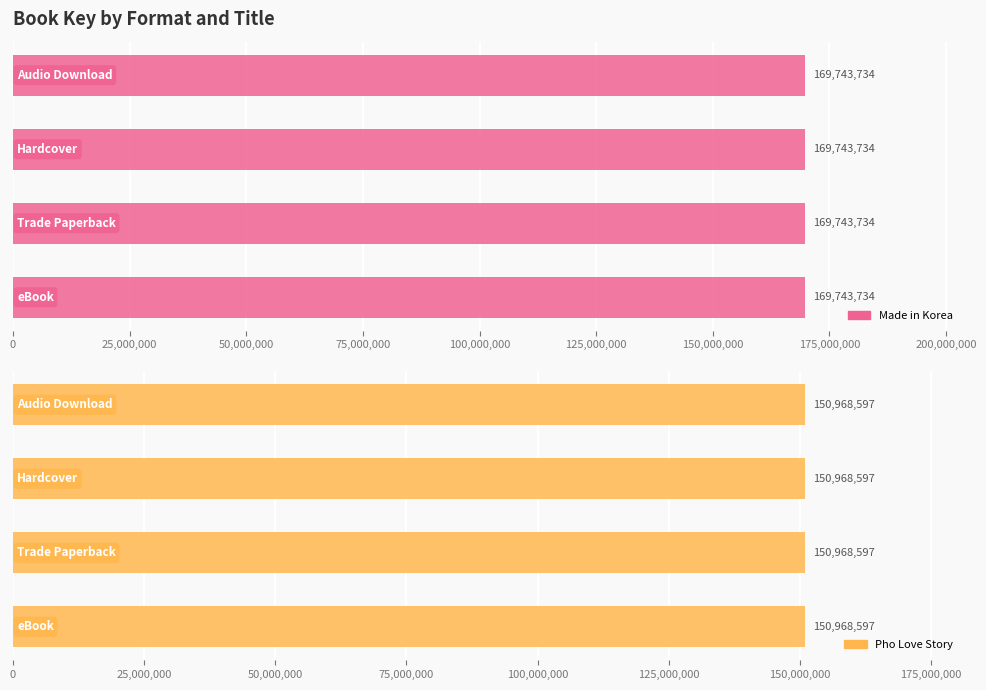

Does the chart contain stacked bars?

No